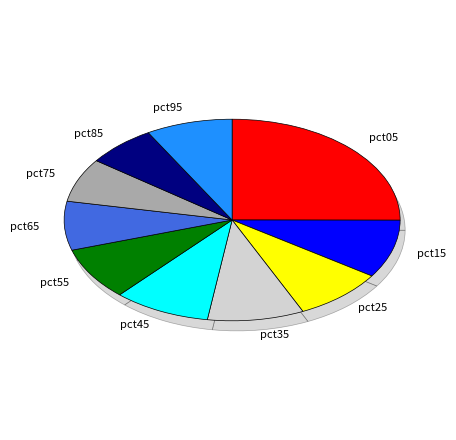

Is it true that pct15 is 22% of the pie?

False